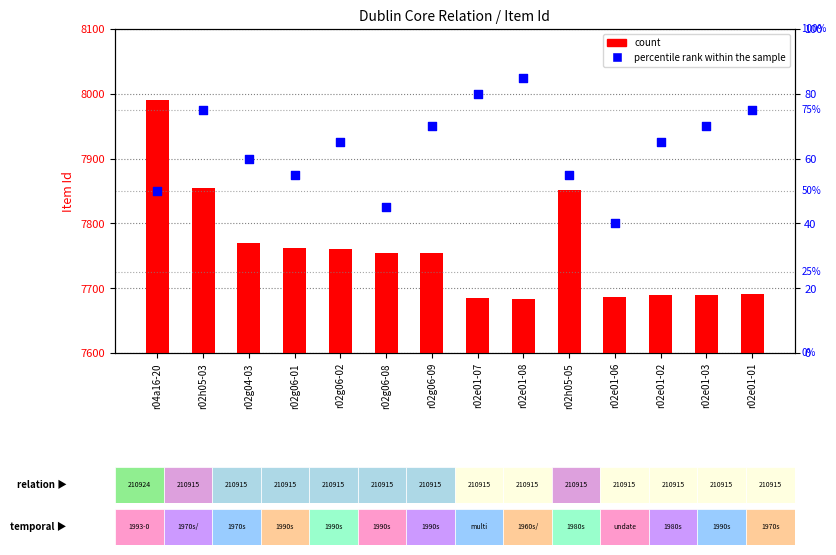

Which series contains the lowest Y value?

percentile rank within the sample